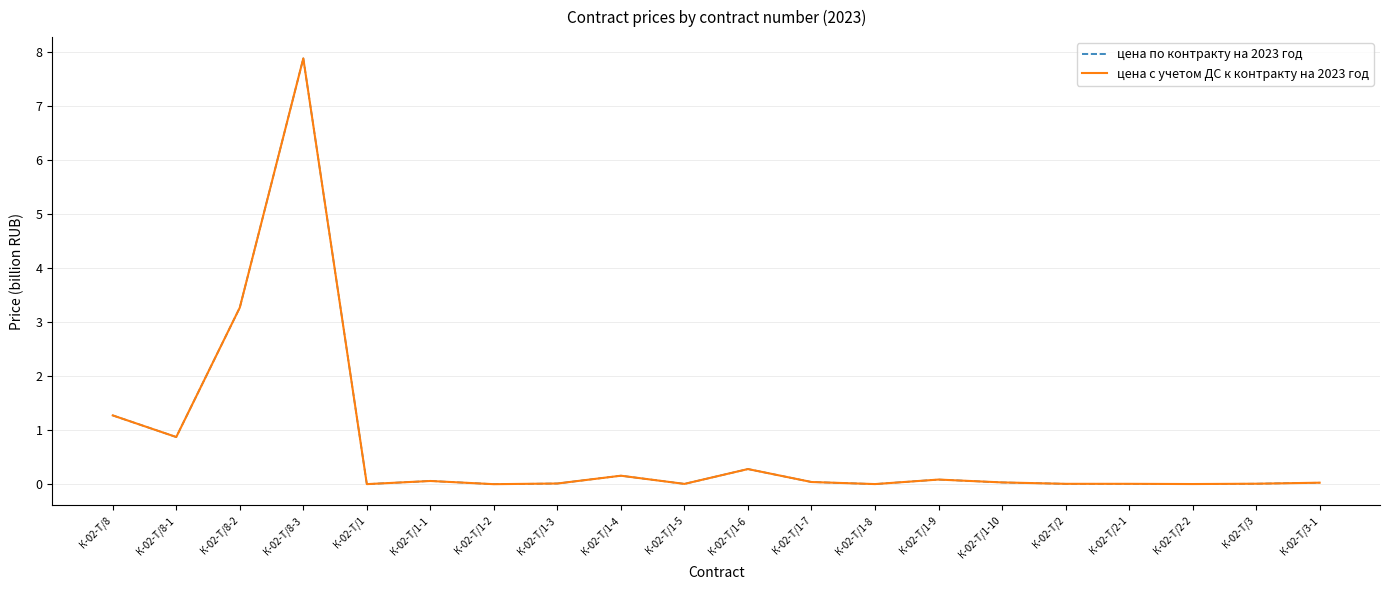

The цена по контракту на 2023 год series shows 0.0 at К-02-Т/1-8. True or false?

True